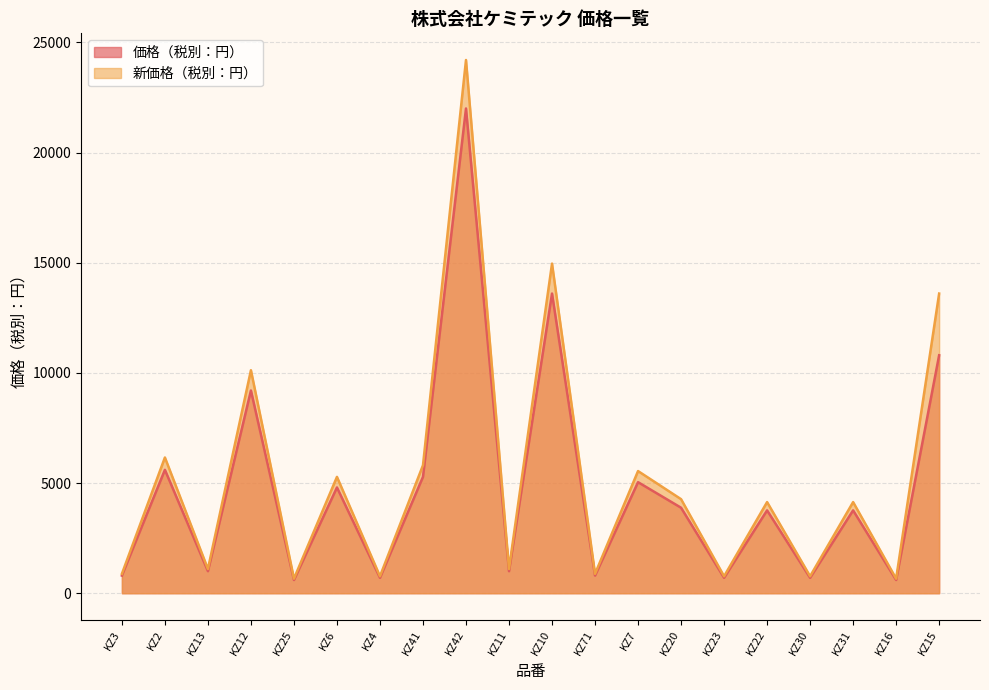

Reading right to left, extract all data points from this chart.

価格（税別：円）: 10800	600	3760	700	3760	700	3880	5040	800	13600	1000	22000	5280	700	4800	600	9200	1000	5600	800
新価格（税別：円）: 13600	660	4136	770	4136	770	4268	5544	880	14960	1100	24200	5808	770	5280	660	10120	1100	6160	880